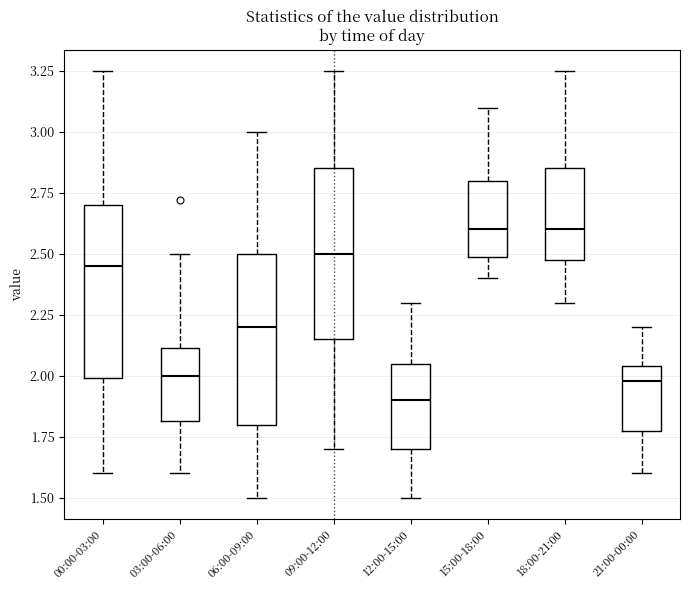

Which box has the lowest median line?

12:00-15:00